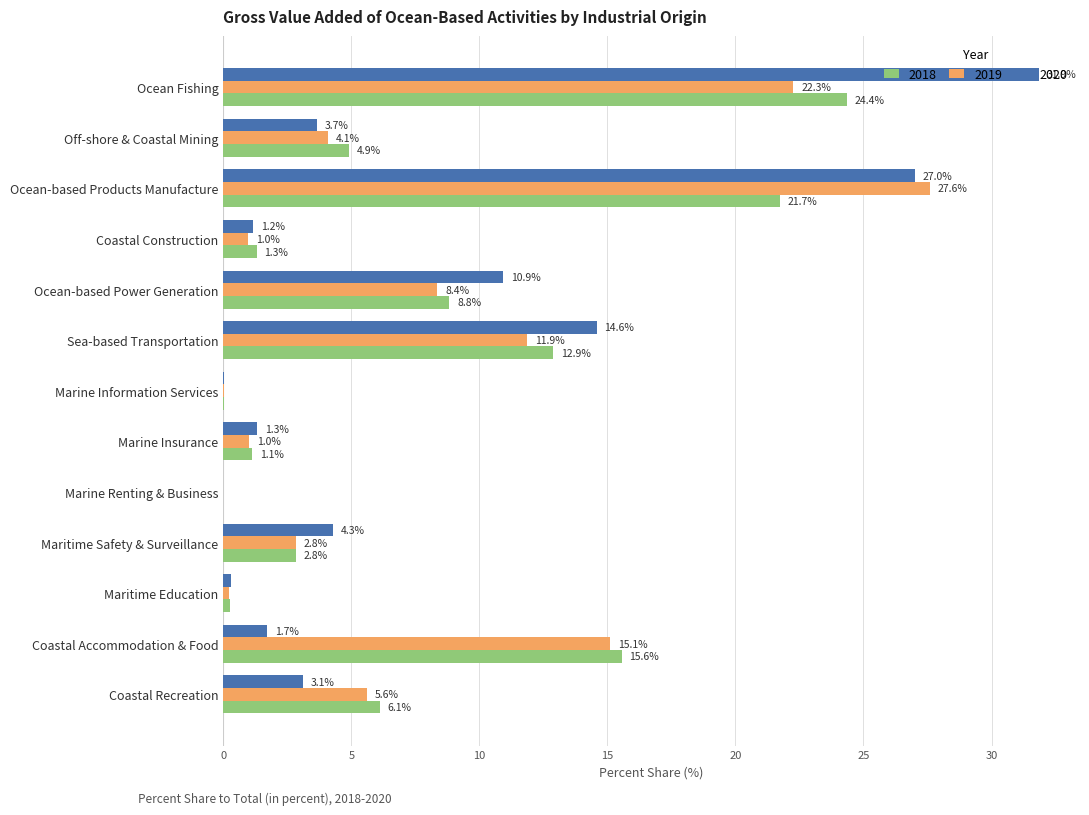

Count the number of categories in the chart.

13